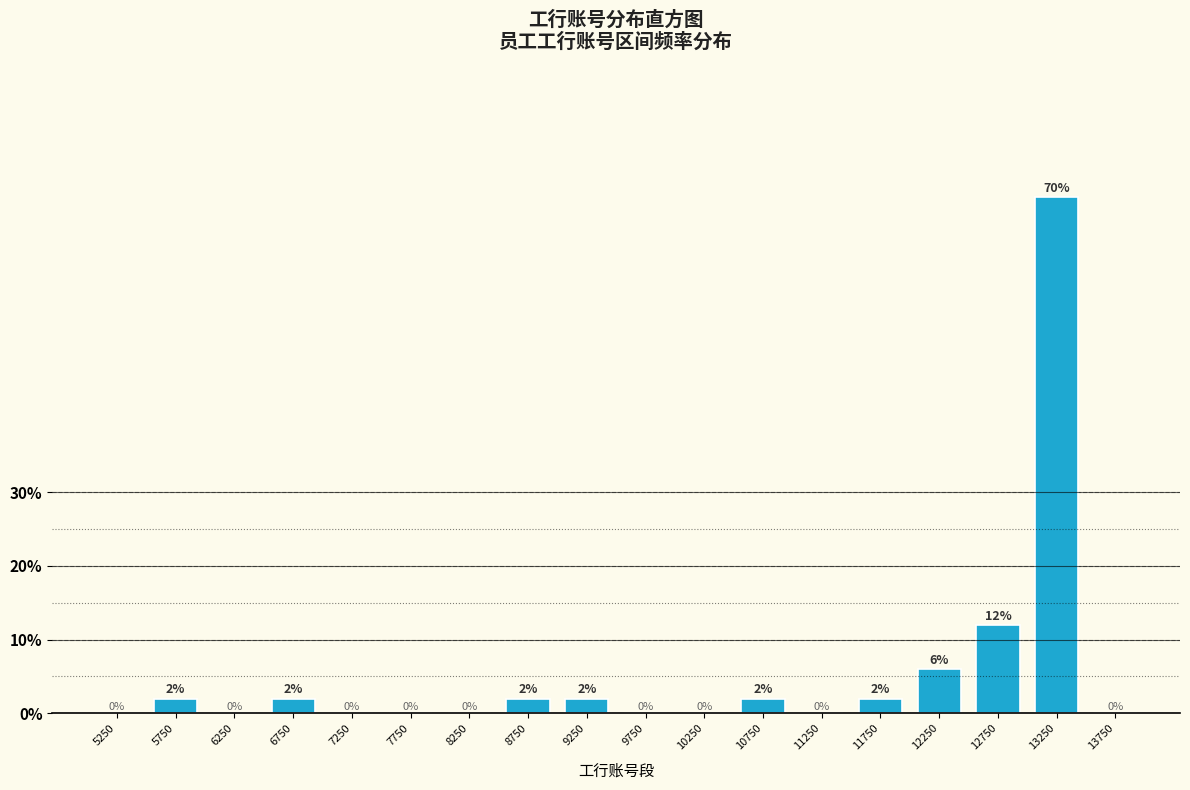

Over which range of the x-axis is the bar tallest?

13000 to 13500